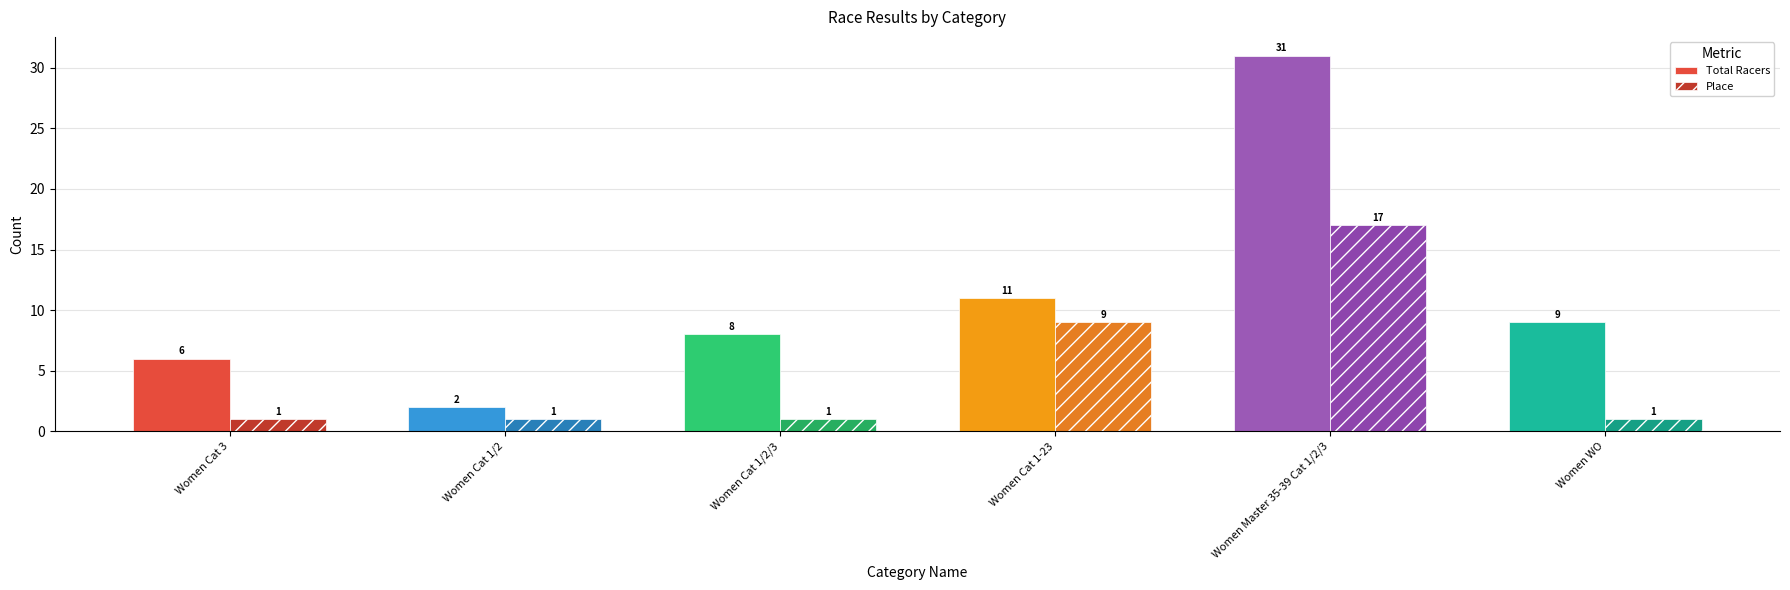

Which series has the largest total across all categories?

Total Racers